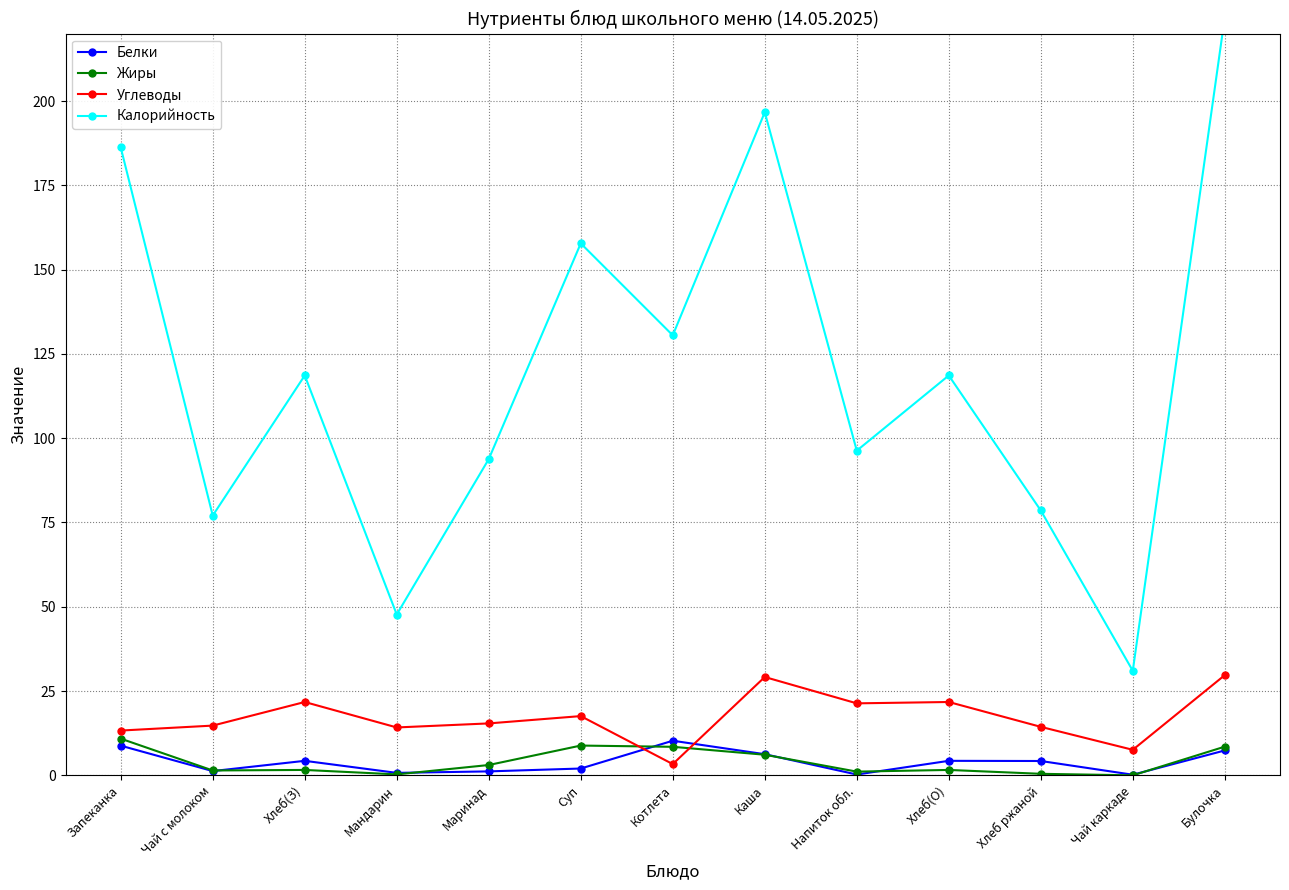

At which label does Белки first exceed 4?

Запеканка